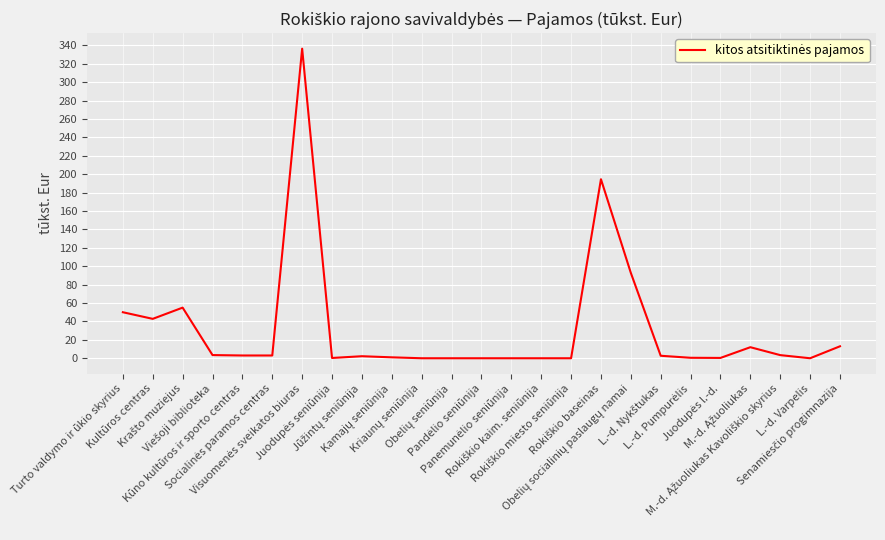

What is the average value?

32.7